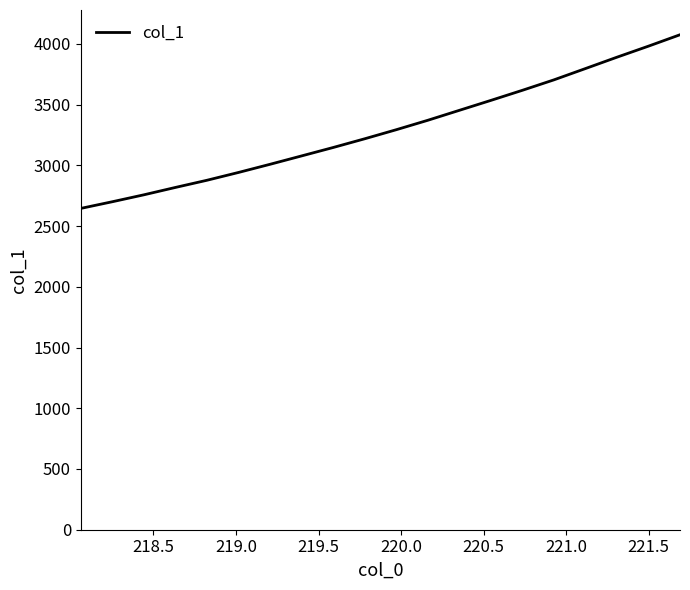

What is the maximum value shown in the chart?

4075.4